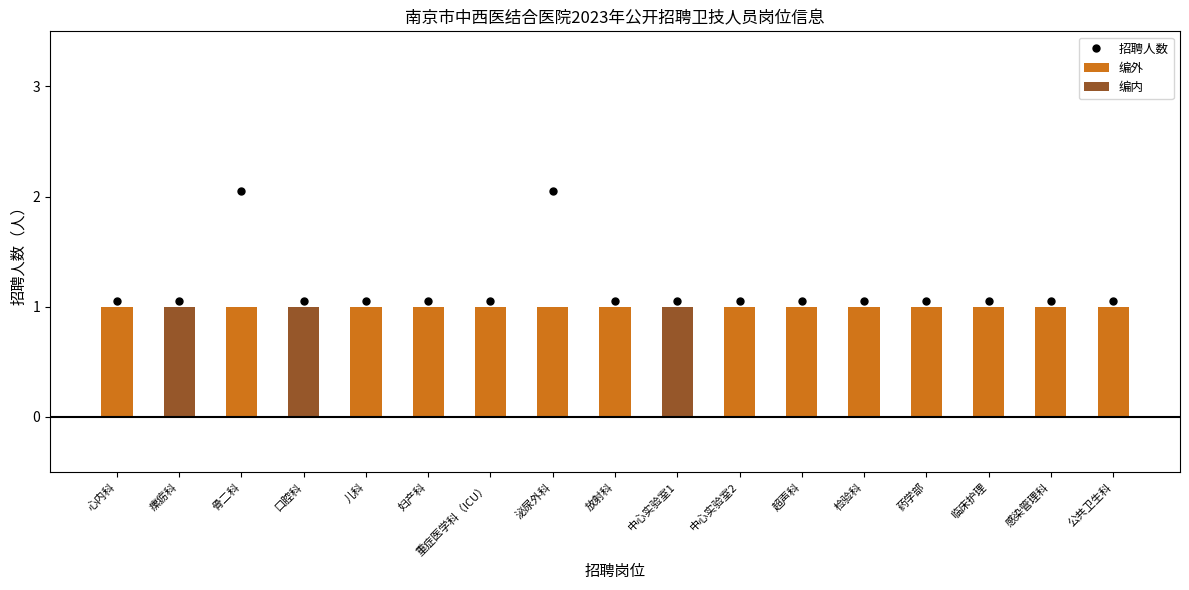

What is the sum of all 编外 values?

14